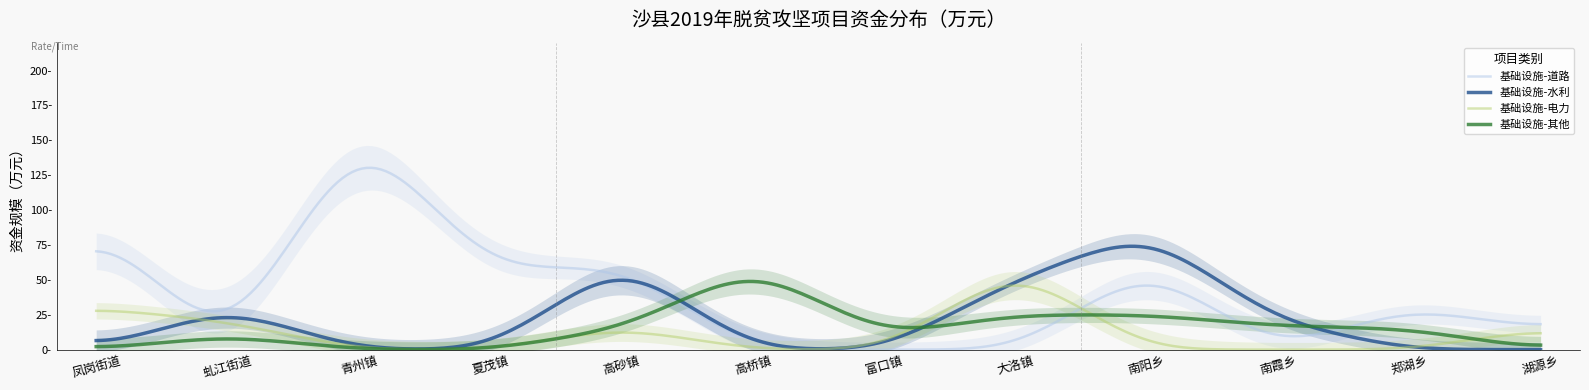

At how many categories does at least one series exceed 93?

1